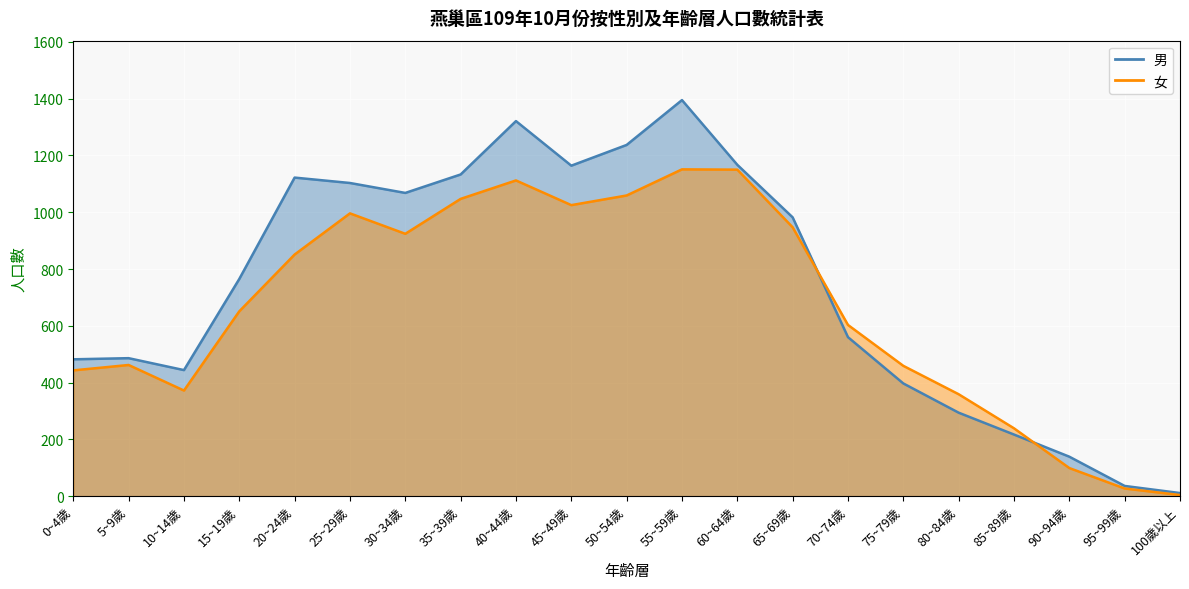

Reading right to left, what are all the values shown in this chart?

男: 11	36	139	217	294	397	560	982	1167	1395	1237	1164	1321	1133	1068	1103	1122	765	444	486	482
女: 4	27	99	239	359	459	603	947	1150	1151	1059	1025	1112	1047	924	996	851	651	372	462	443